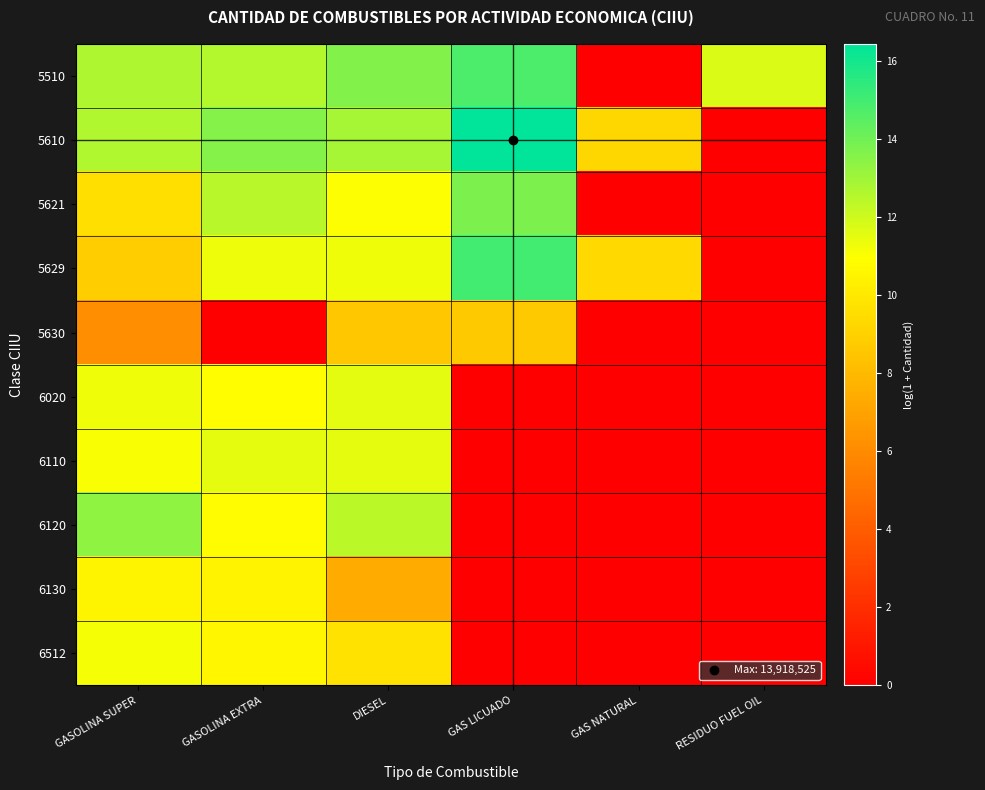

What is the total value across all series at GASOLINA EXTRA?

104.2